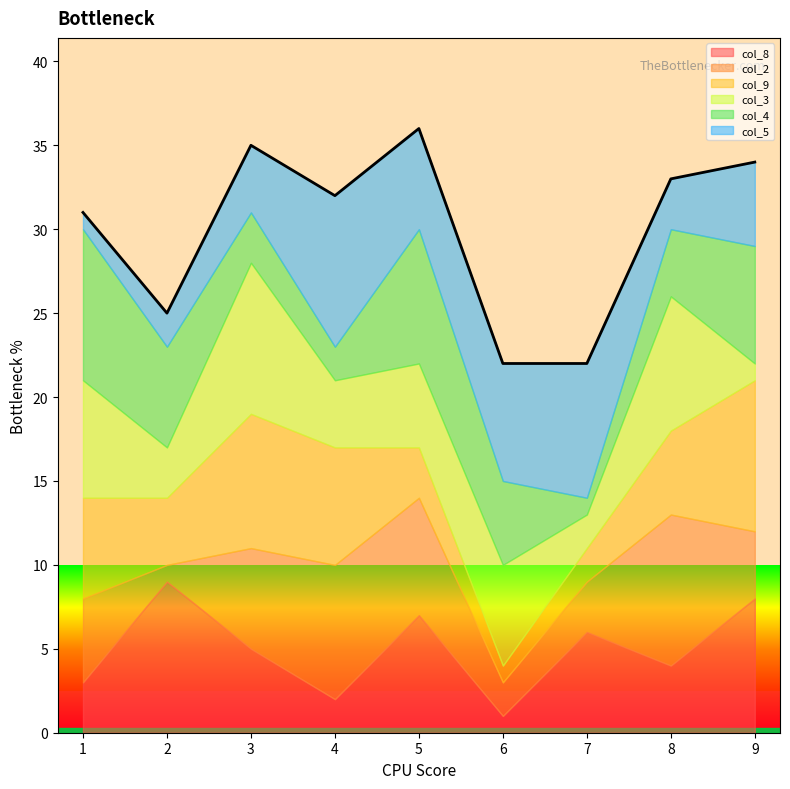

How many interior local valleys does the col_9 series have?

2